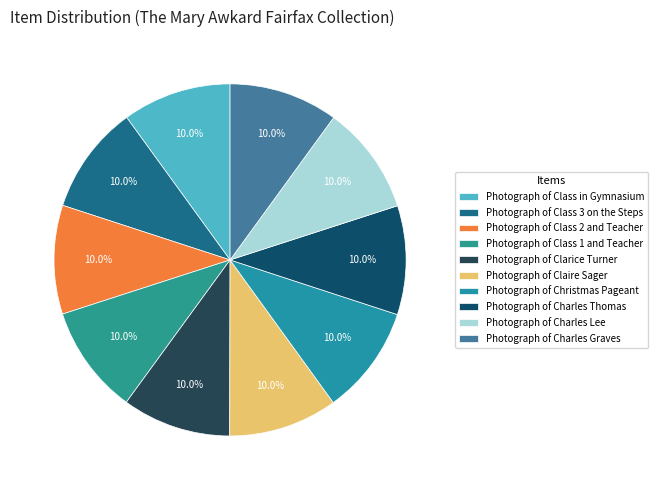

Rank the categories by value from highest to lowest.

Photograph of Charles Graves, Photograph of Charles Lee, Photograph of Charles Thomas, Photograph of Christmas Pageant, Photograph of Claire Sager, Photograph of Clarice Turner, Photograph of Class 1 and Teacher, Photograph of Class 2 and Teacher, Photograph of Class 3 on the Steps, Photograph of Class in Gymnasium